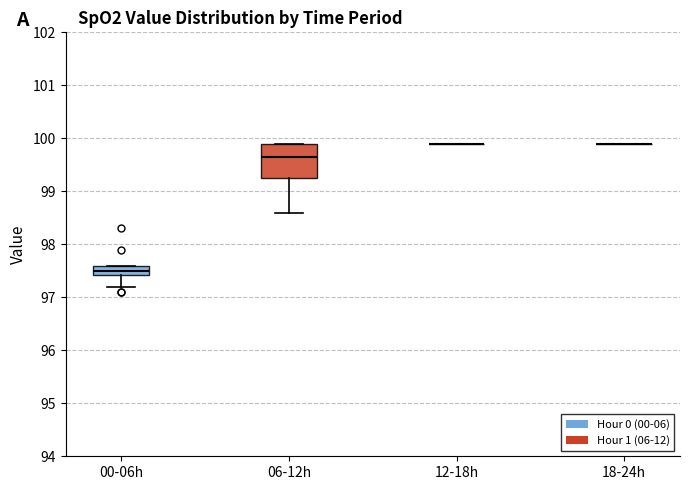

Reading left to right, read every box against the y-axis: the position of its median line, the range the box covers, and the ends of its whiskers. The values are not printed on the chart, so give them approximately, as read against the axis.

00-06h: median 97.5, box 97.4 to 97.6, whiskers 97.2 to 97.6
06-12h: median 99.7, box 99.3 to 99.9, whiskers 98.6 to 99.9
12-18h: box collapsed to a line at 99.9, whiskers 99.9 to 99.9
18-24h: box collapsed to a line at 99.9, whiskers 99.9 to 99.9